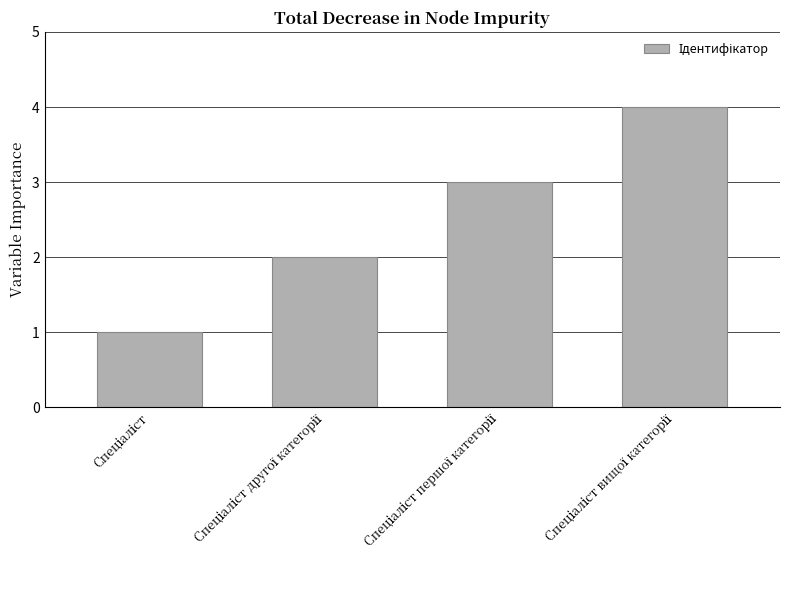

What is the sum of all values?

10